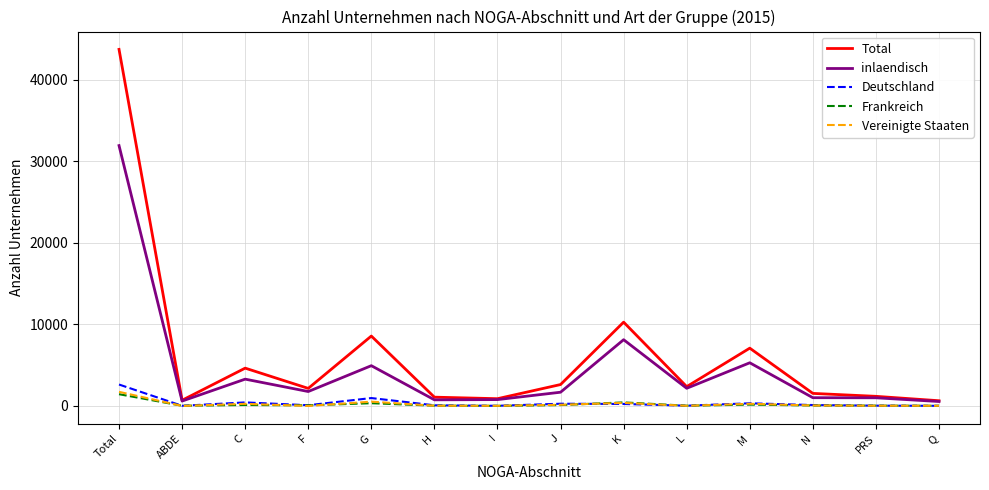

Read the Total value at Total.

43731